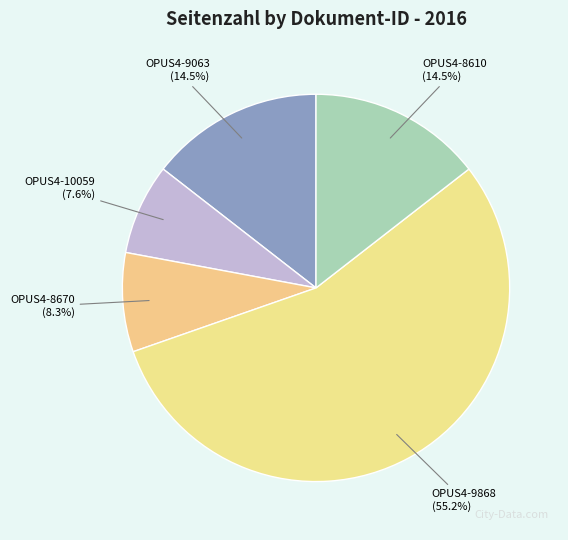

Which category accounts for the majority?

OPUS4-9868